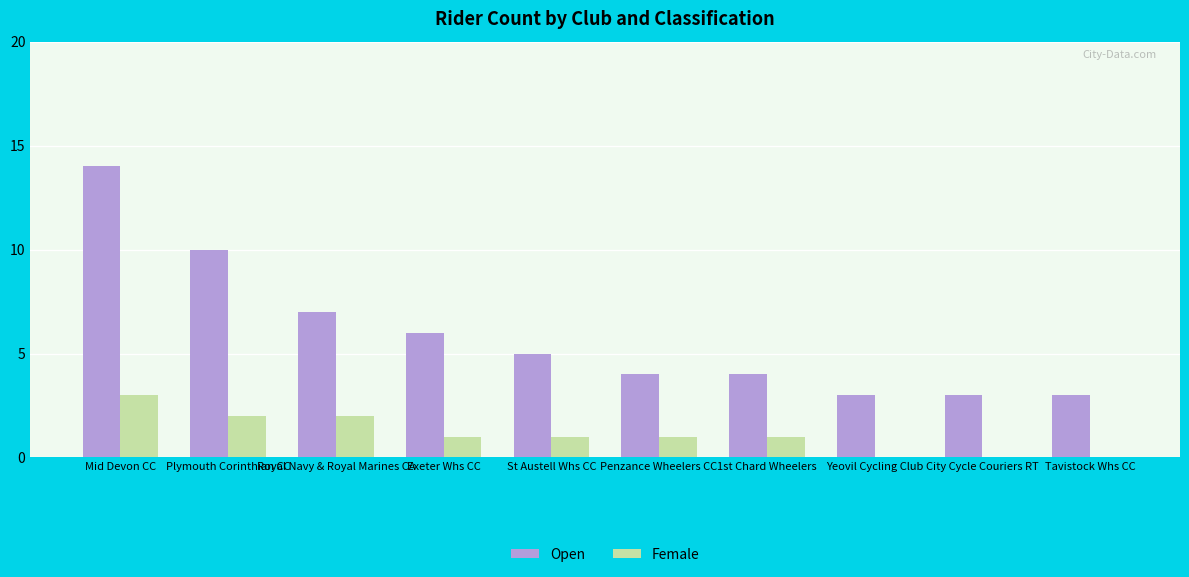

The Open series shows 3 at Yeovil Cycling Club. True or false?

True